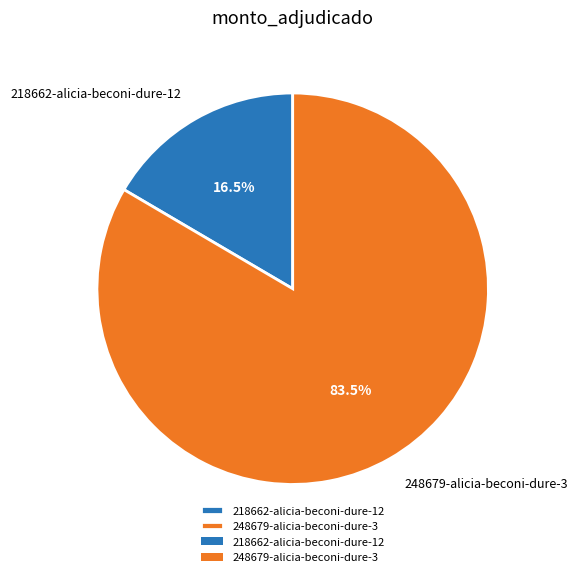

Which category has the smallest portion of the pie?

218662-alicia-beconi-dure-12